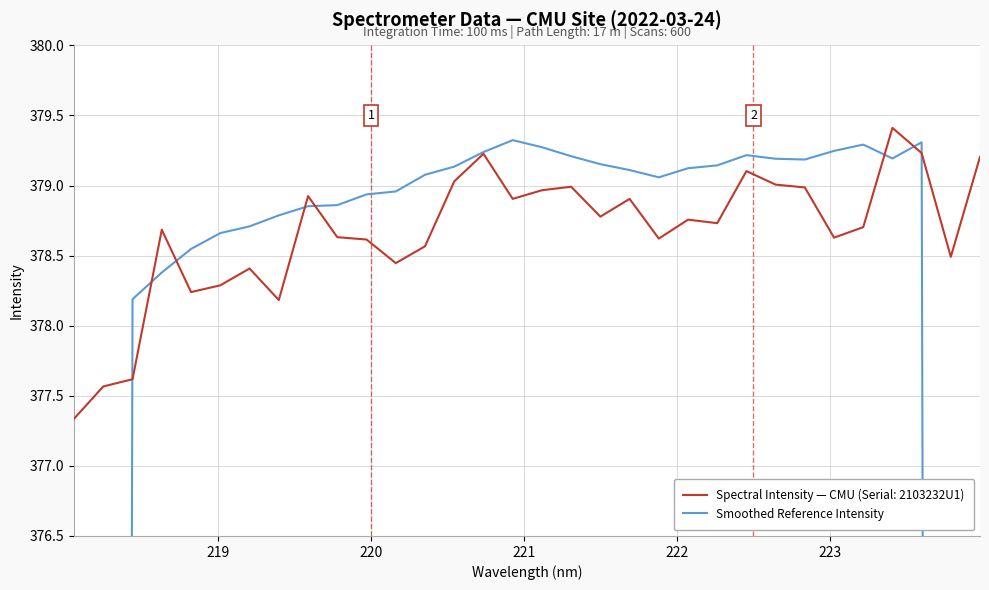

What is the sum of all values?

11673.0